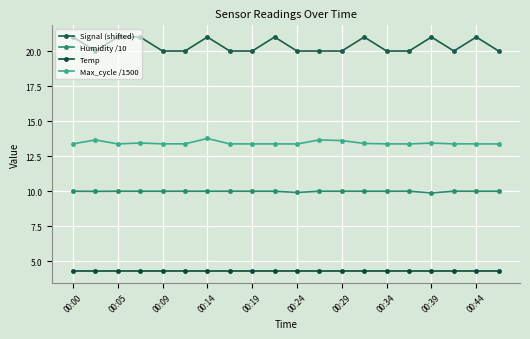

True or false: Max_cycle /1500 has more than 1 points higher than both neighbors.

True